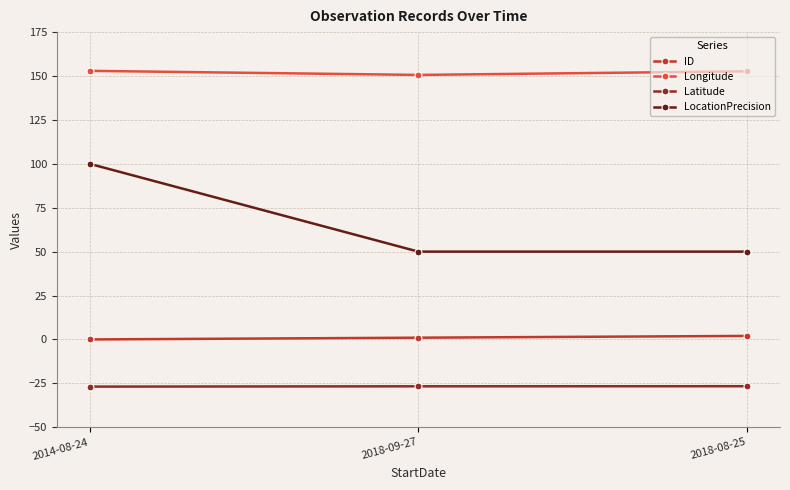

Which series changed the most between 2014-08-24 and 2018-08-25?

LocationPrecision